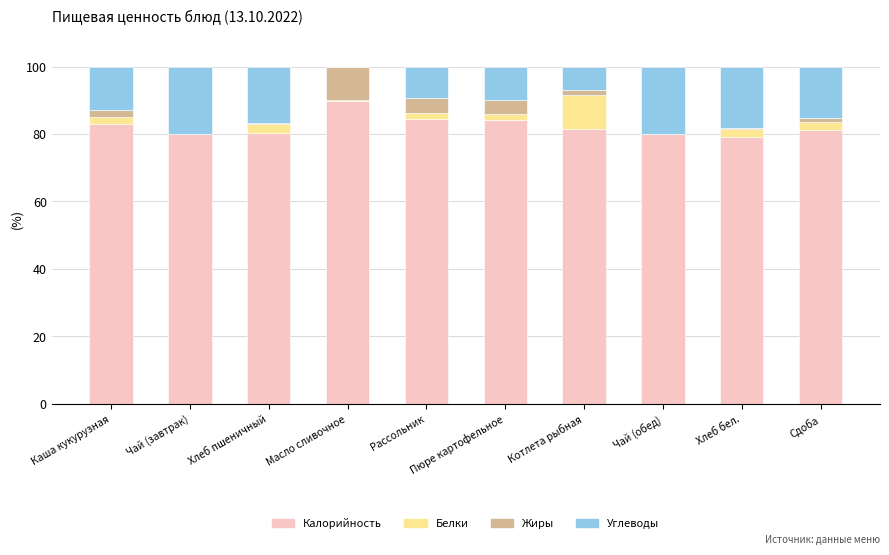

True or false: Калорийность has a value of 79.0 at Хлеб бел..

True